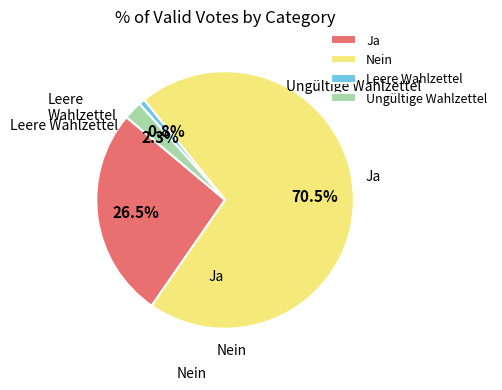

To the nearest percent, what is the combined percentage of Nein and Leere Wahlzettel?

71%